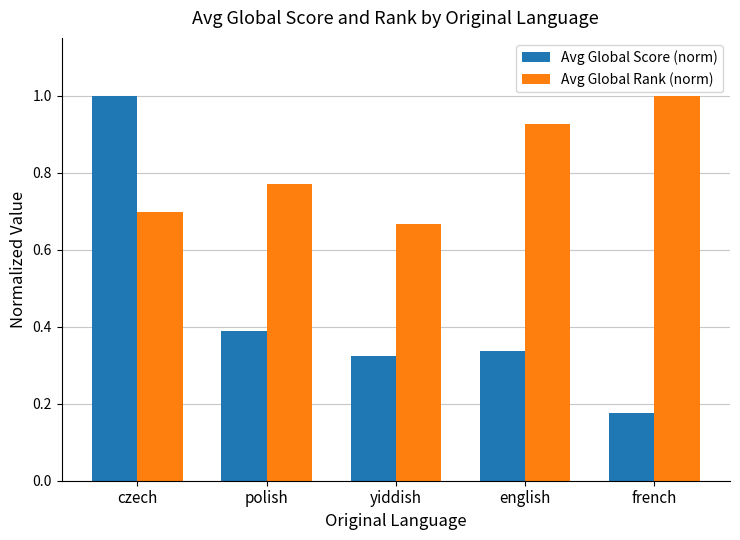

What is the sum of all Avg Global Rank (norm) values?

4.1